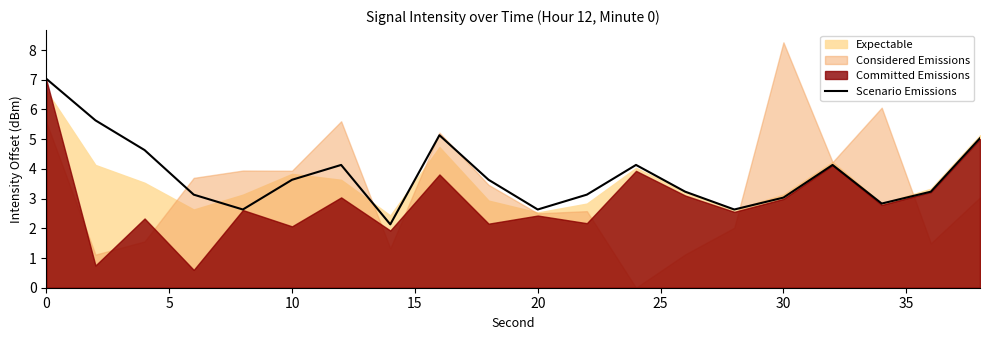

True or false: the data shows 1.1 at 10.

False